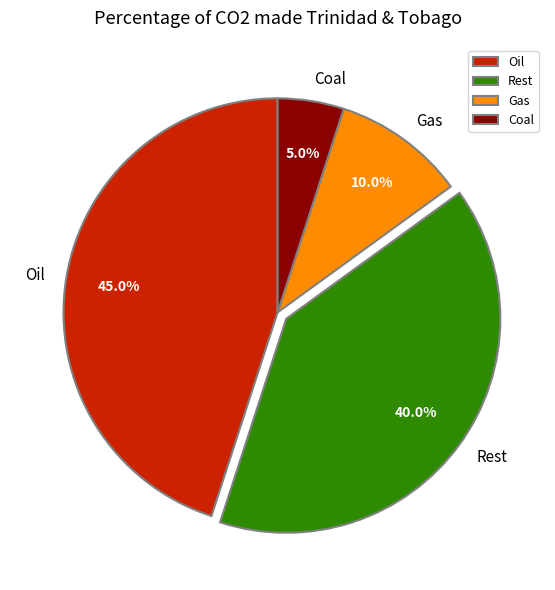

Does Rest account for over 50% of the chart?

No